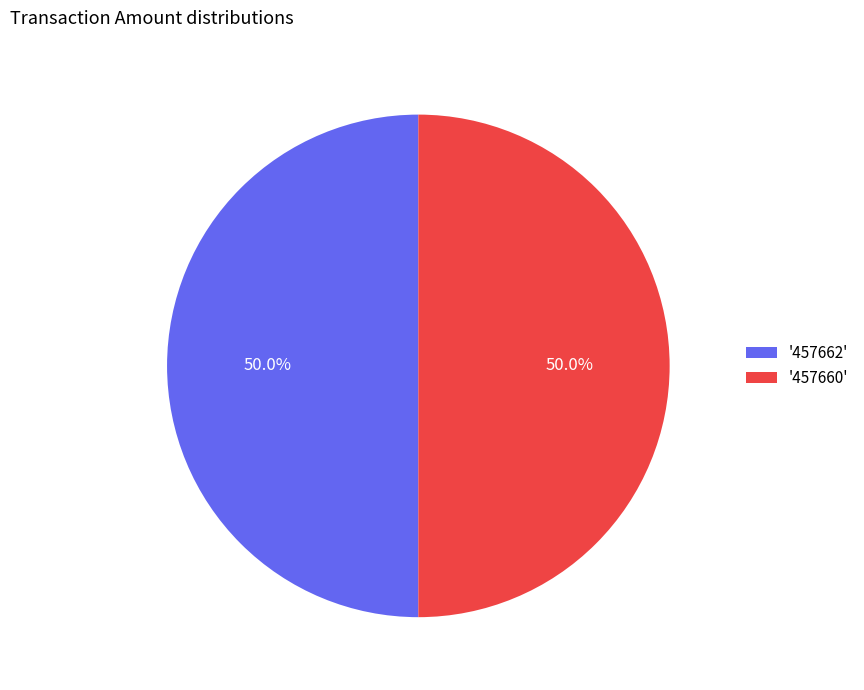

What is the total percentage of '457662' and '457660'?

100.0%